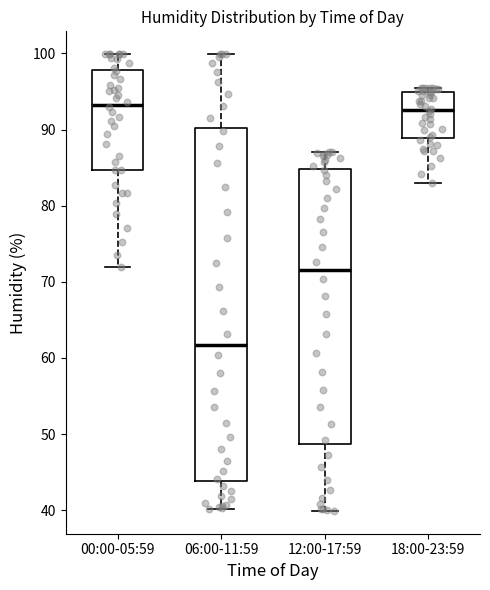

Comparing the boxes themselves (not the whiskers), which one is the tallest?

06:00-11:59